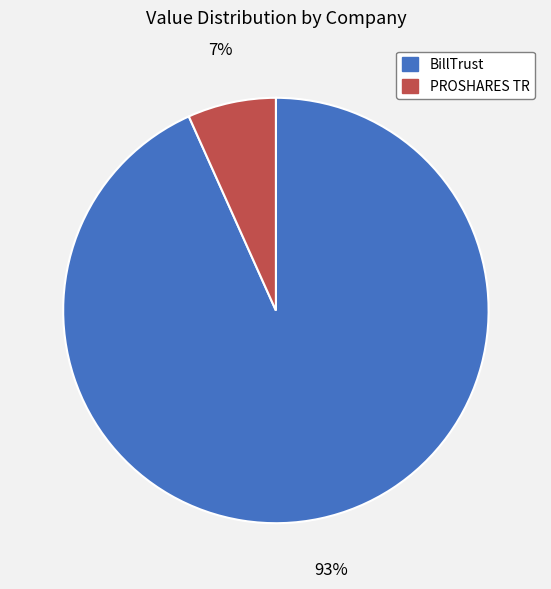

What is the smallest slice in the pie chart?

PROSHARES TR